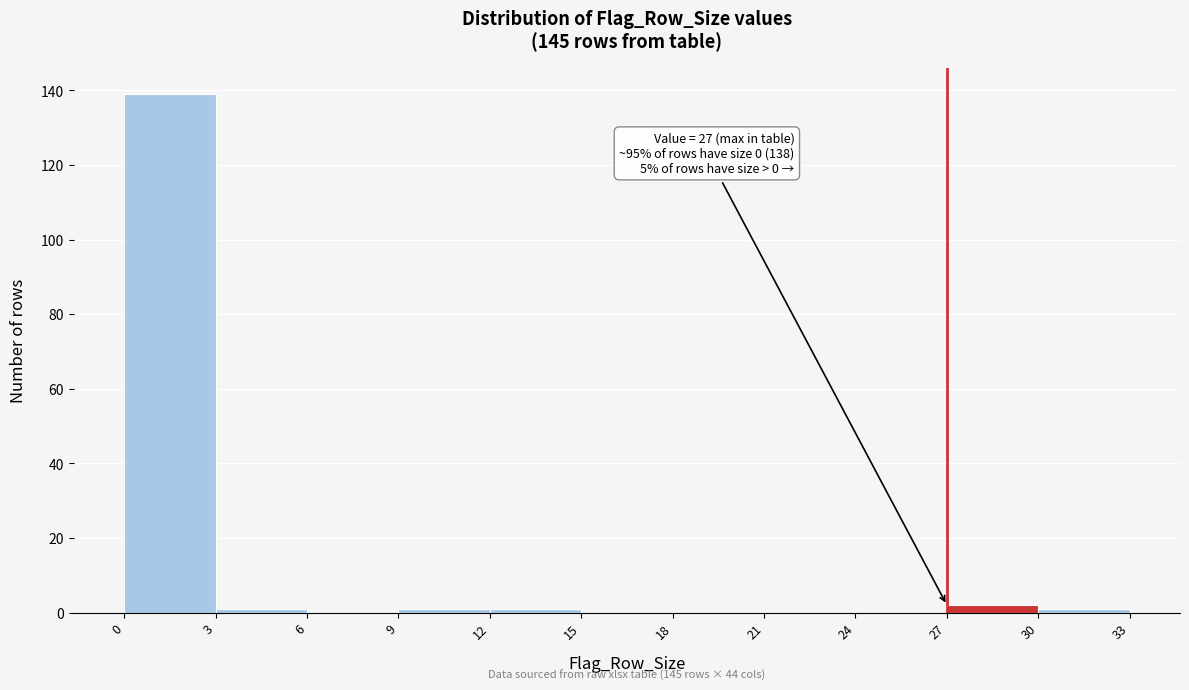

Which range on the x-axis has the tallest bar?

0 to 3